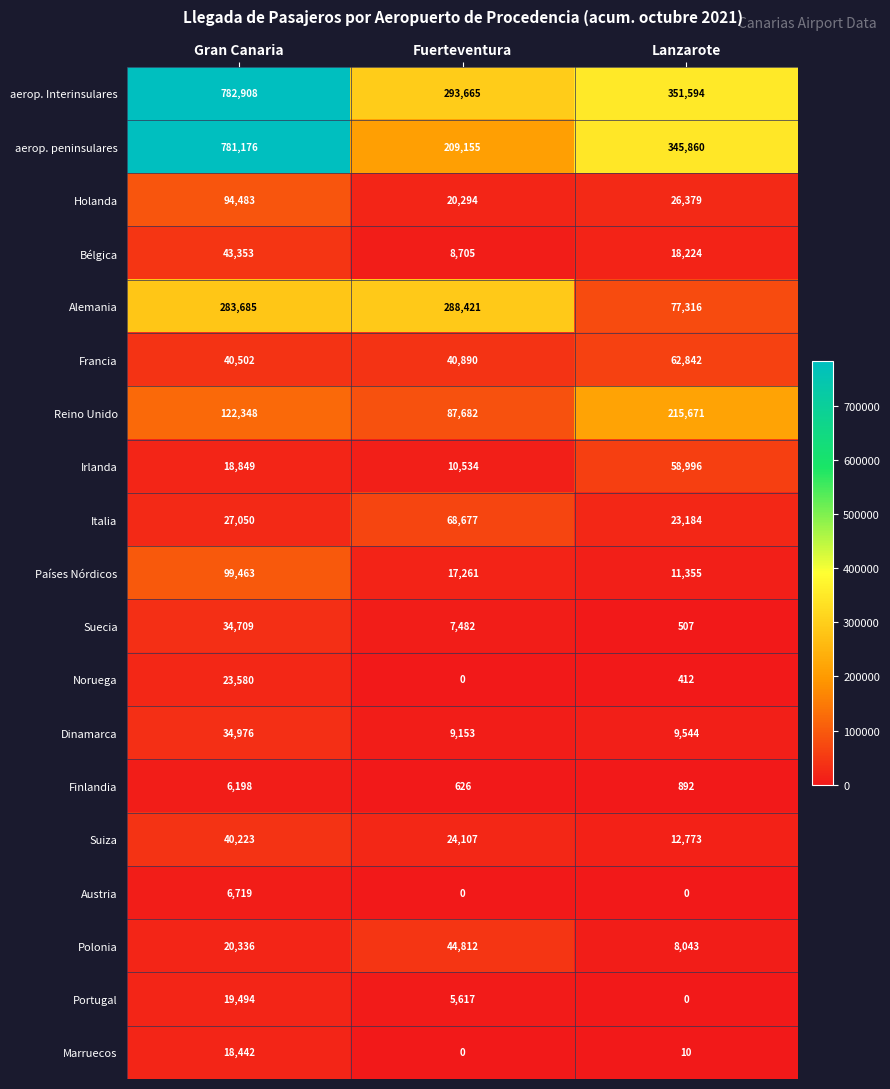

Rank the series by their maximum value, from highest to lowest.

aerop. Interinsulares, aerop. peninsulares, Alemania, Reino Unido, Países Nórdicos, Holanda, Italia, Francia, Irlanda, Polonia, Bélgica, Suiza, Dinamarca, Suecia, Noruega, Portugal, Marruecos, Austria, Finlandia